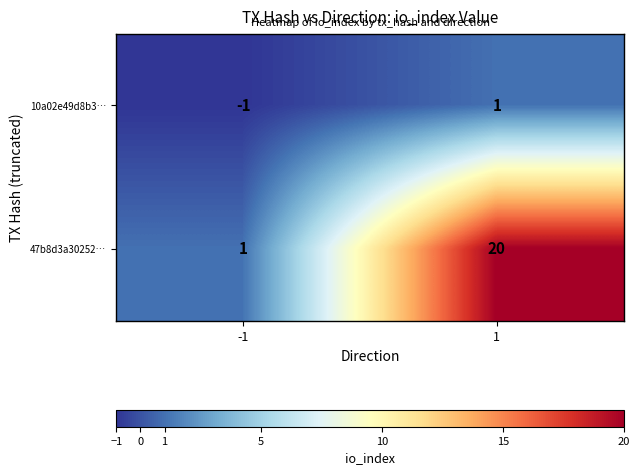

Read the 47b8d3a30252… value at 1.

20